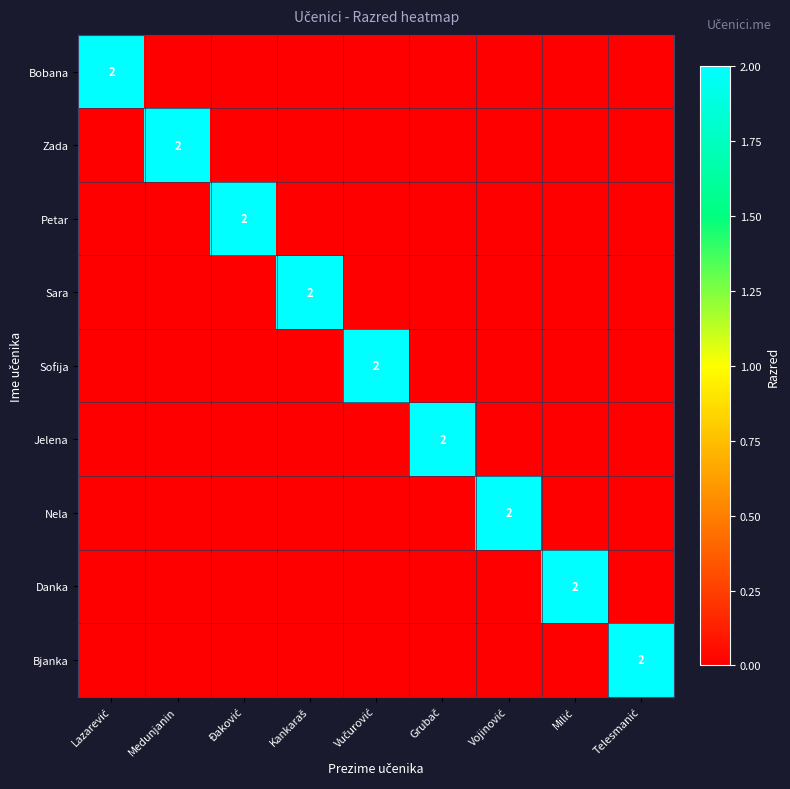

What is the difference between the highest and lowest values at Medunjanin?

2